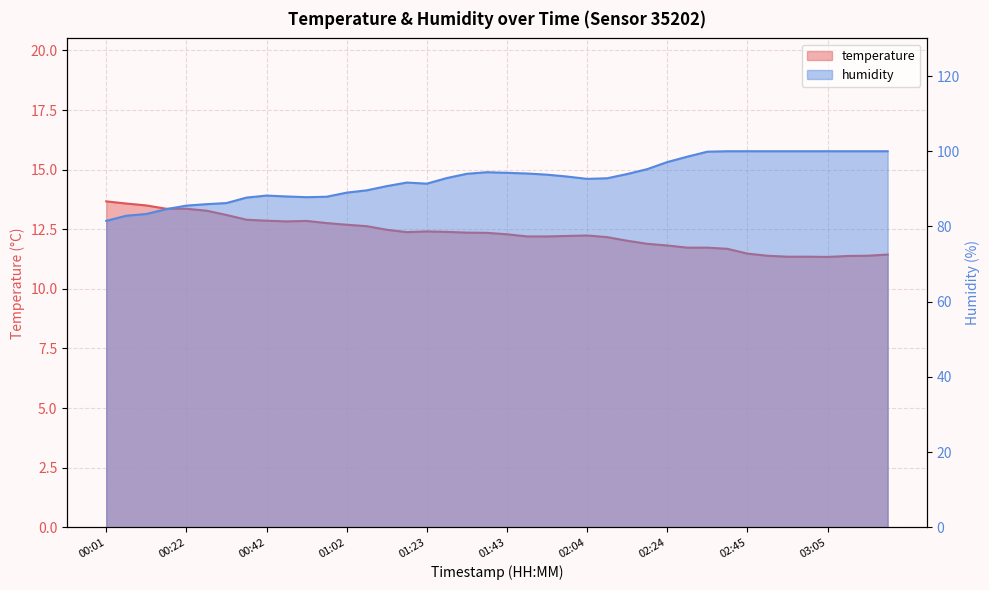

At which category is the sum across all series the highest?

02:40